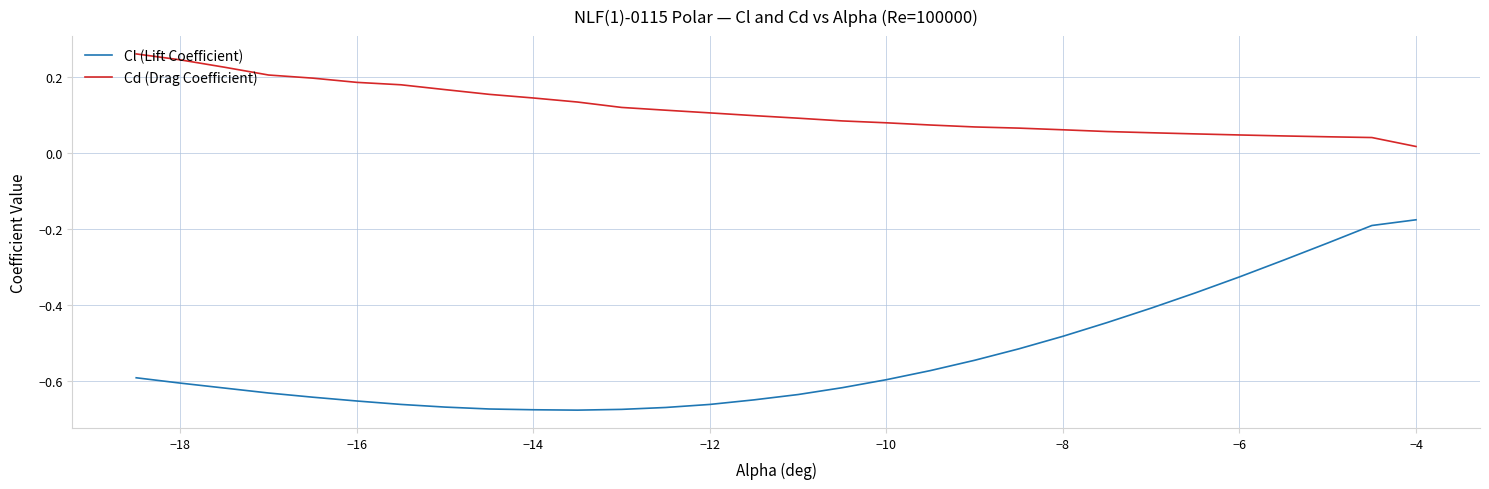

List the series in order of their peak value, highest first.

Cd (Drag Coefficient), Cl (Lift Coefficient)